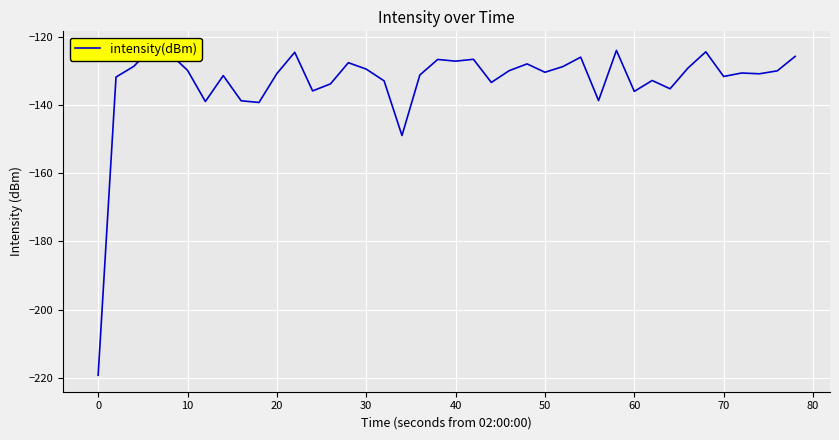

What is the average value?

-133.2